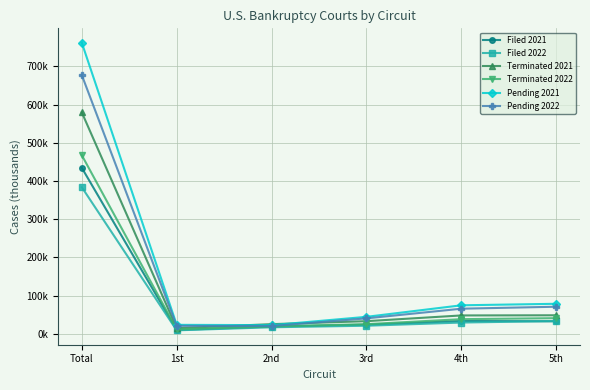

Read the Pending 2021 value at 5th.

78.9